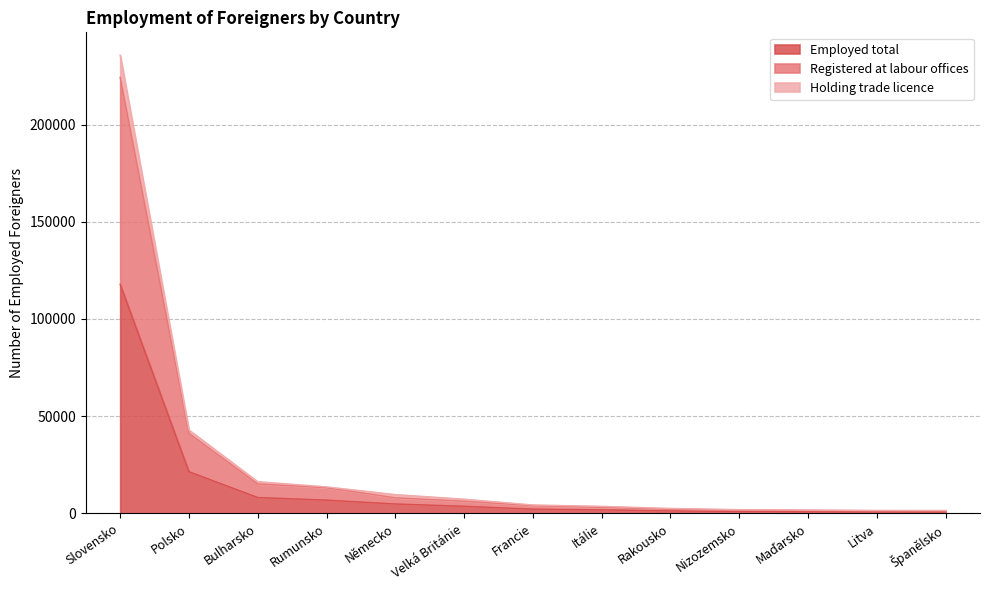

What is the label of the 6th point from the right?

Itálie